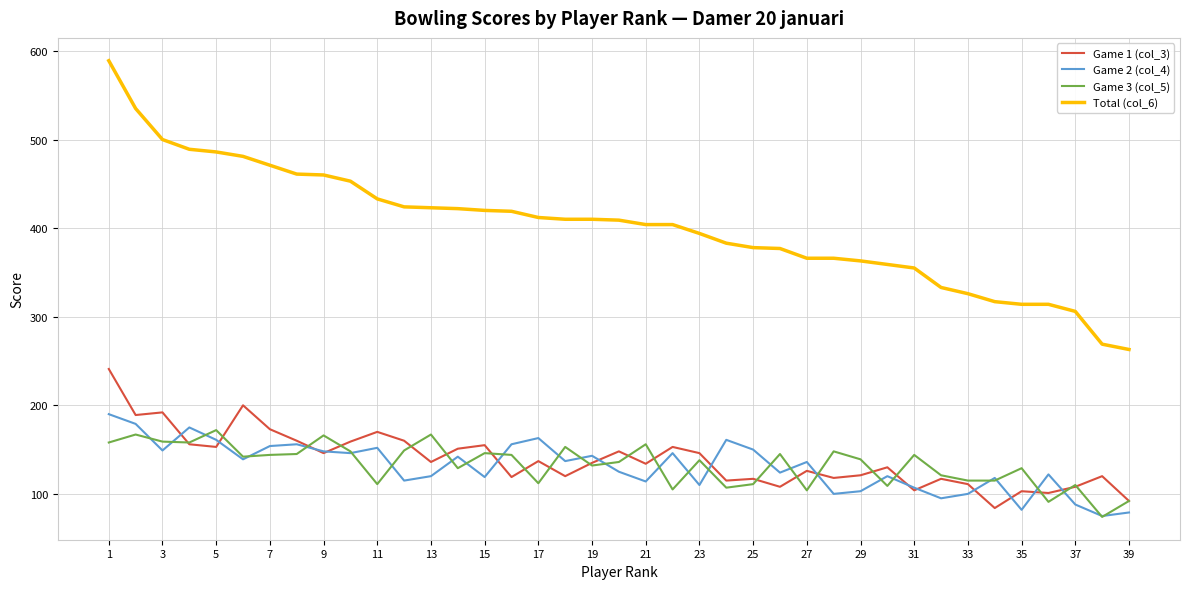

Which series has the largest total across all categories?

Total (col_6)